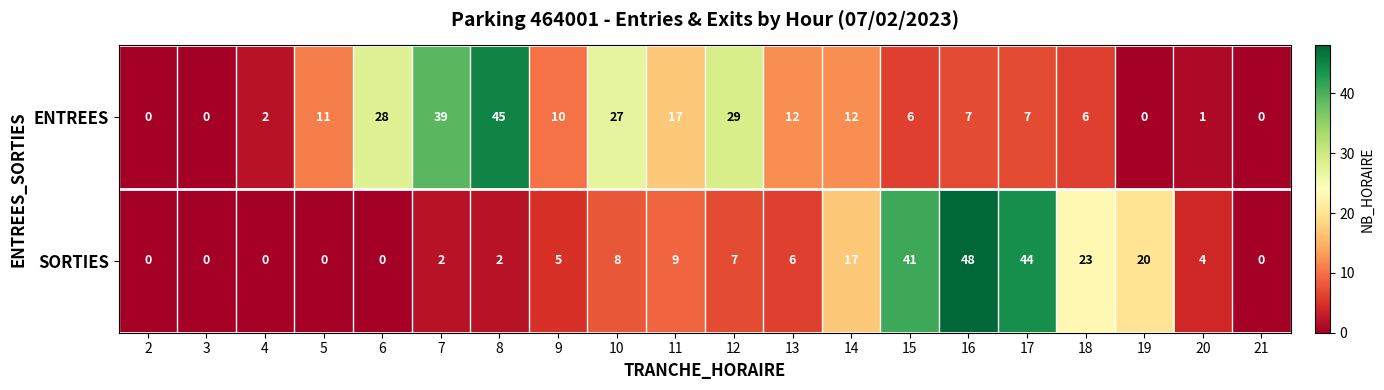

How many positive values does the ENTREES series have?

16